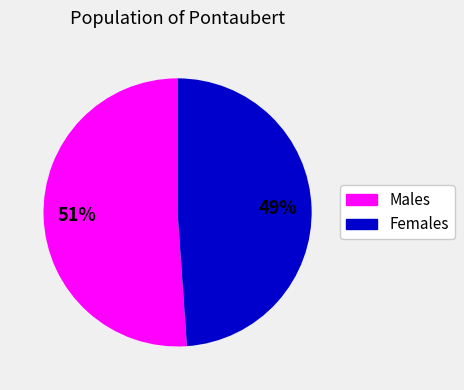

How many segments does this pie chart have?

2